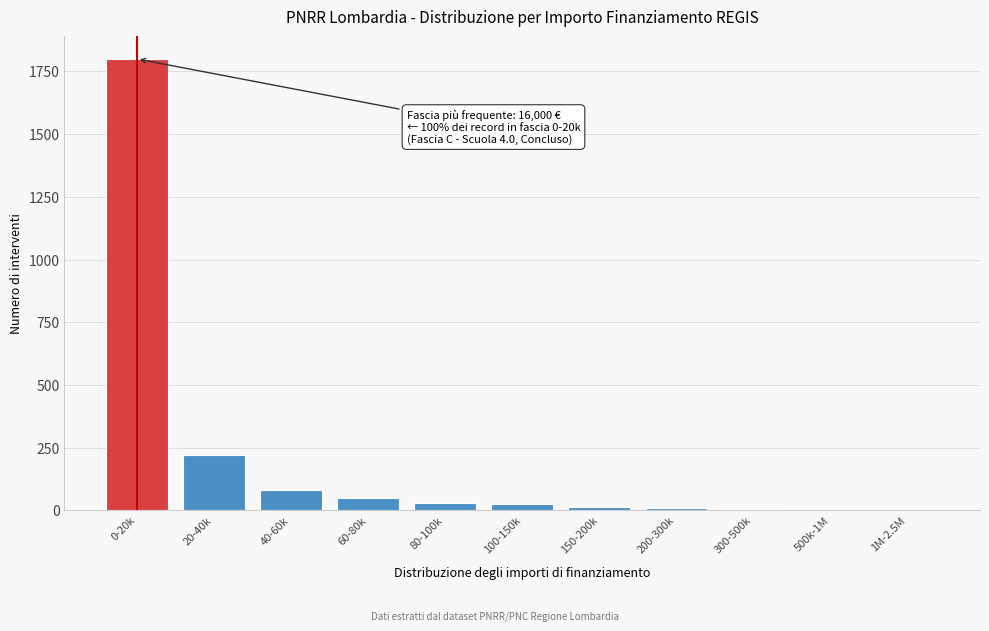

The value at 20-40k is 390. True or false?

False